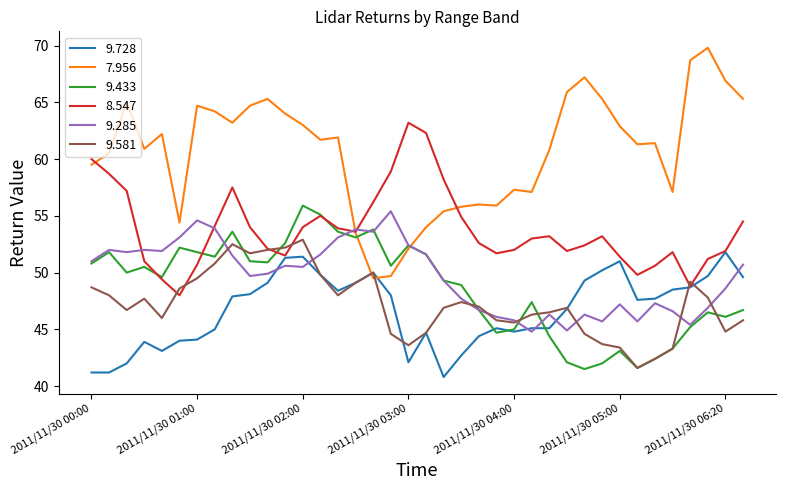

Which series has the widest spread of values?

7.956